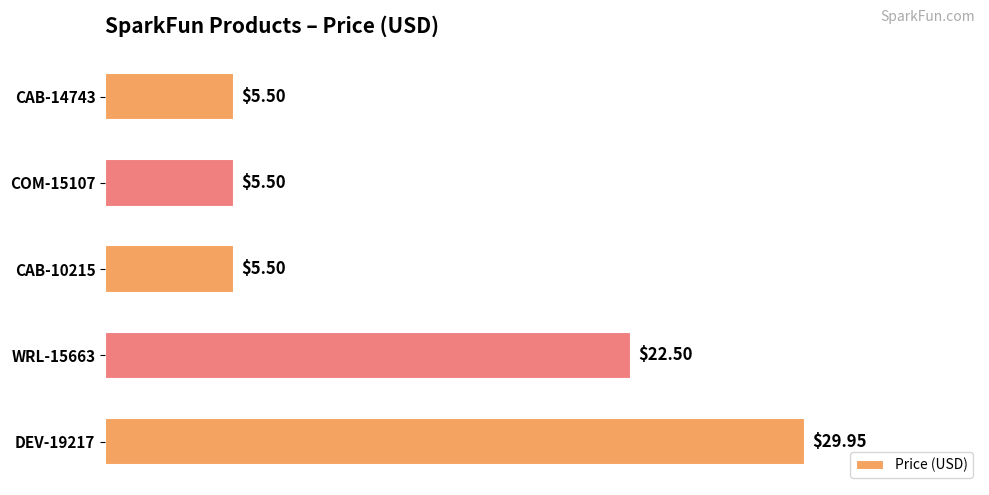

Are the bars grouped side by side (vs. stacked)?

No